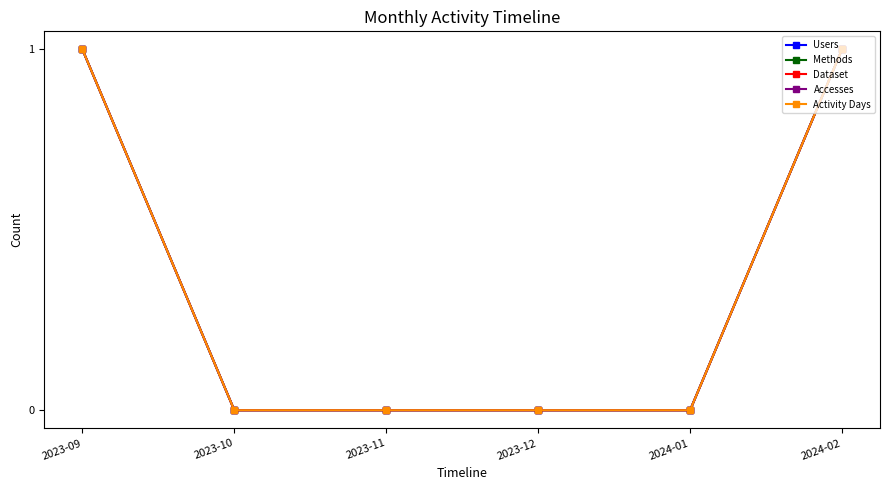

Where is Users nearest to the value 0?

2023-10